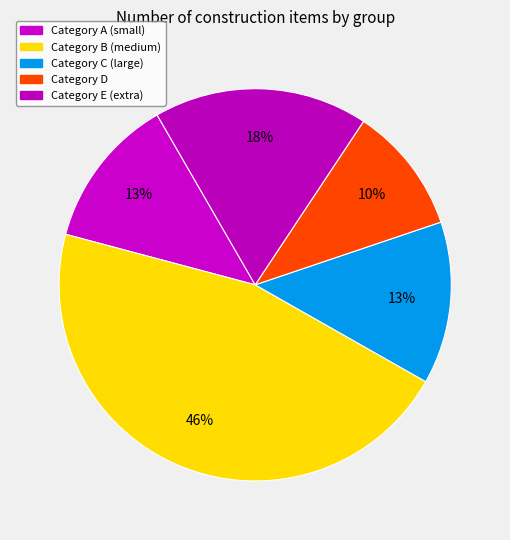

Is there a majority slice in this chart?

No